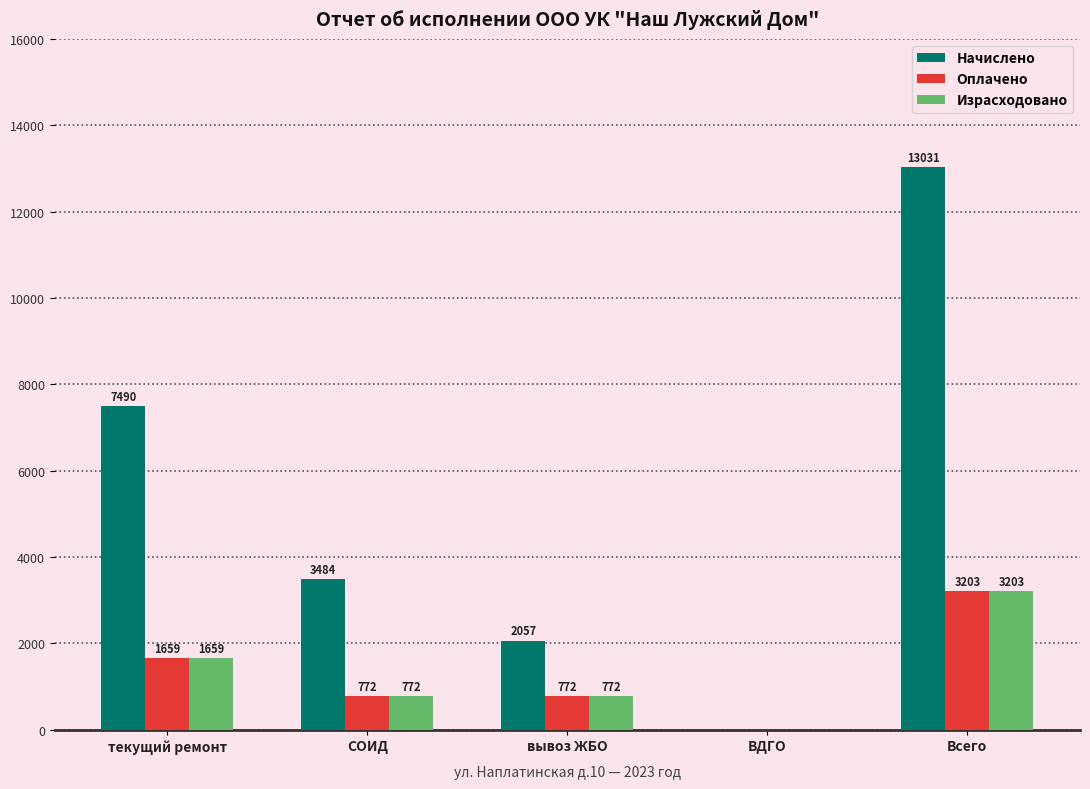

Read the Начислено value at СОИД.

3484